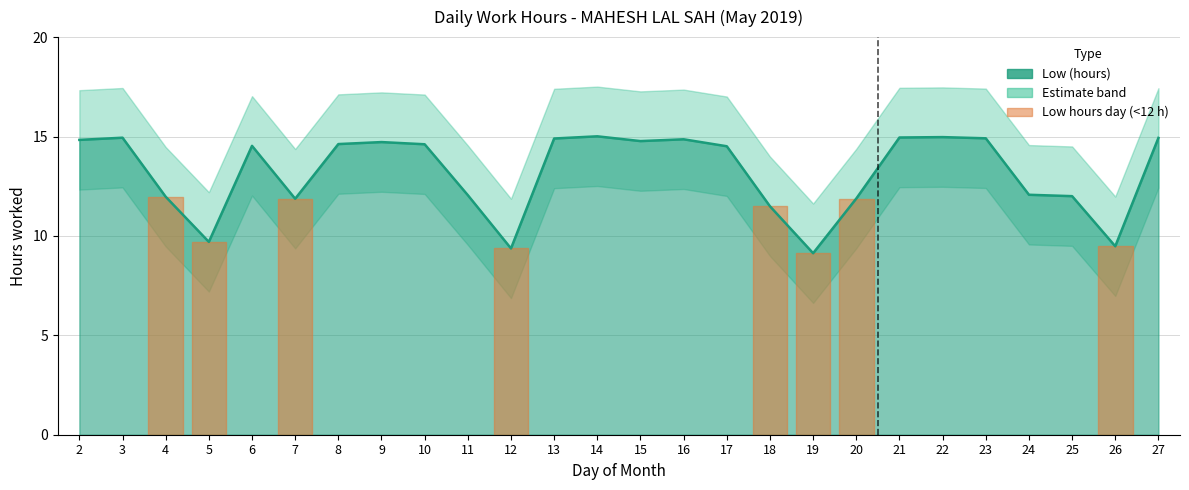

What is the difference between the values at 2 and 14?

0.2